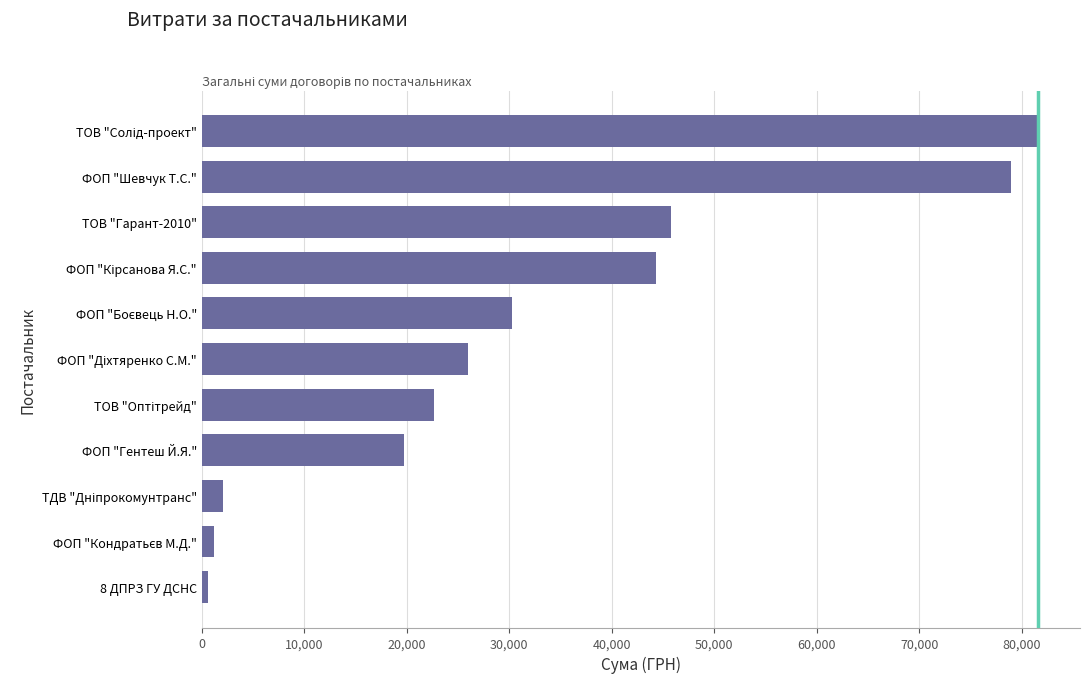

What is the maximum value shown in the chart?

81589.2